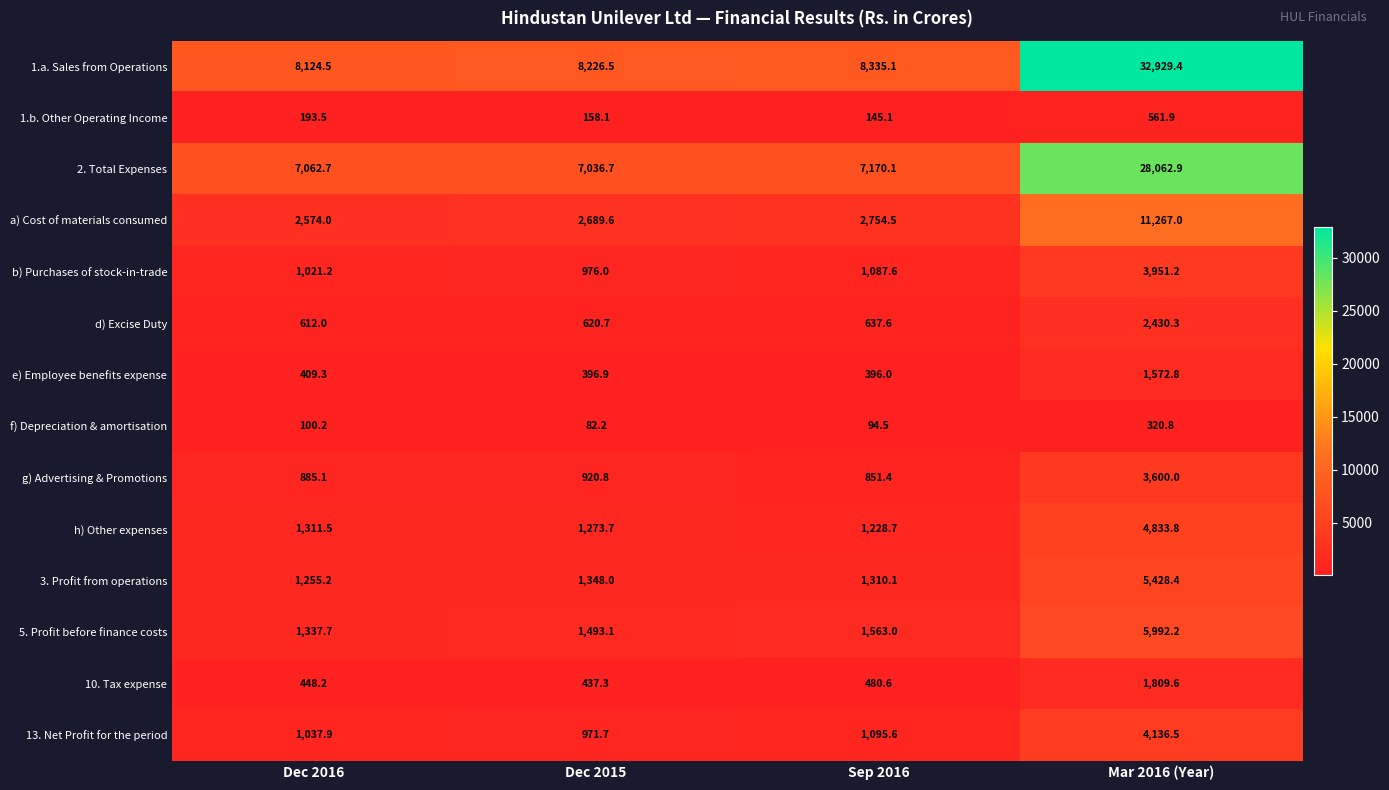

Which series has the largest total across all categories?

1.a. Sales from Operations